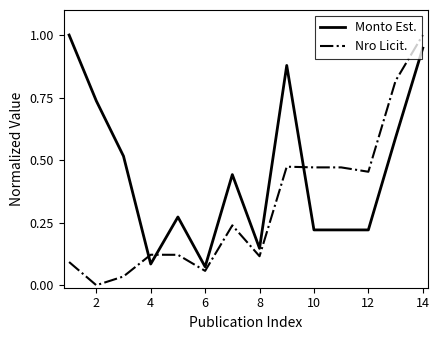

Which series has the largest range (max minus min)?

Nro Licit.